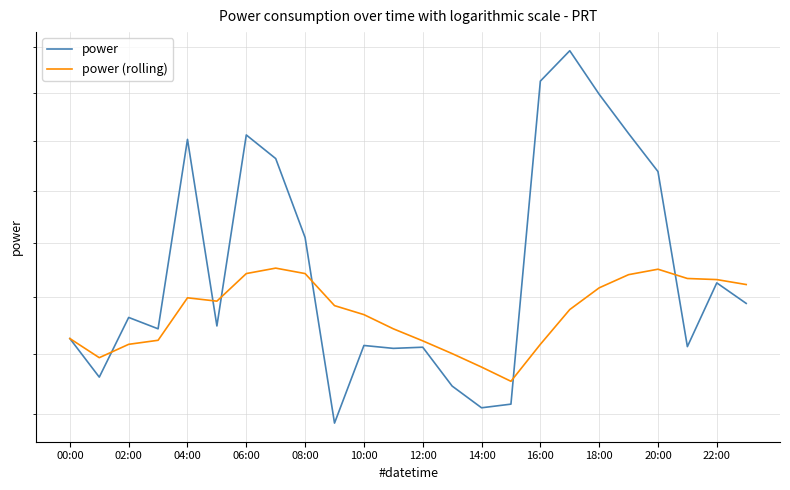

Reading right to left, transcribe all the data shown in this chart.

power: 21.9	22.3	21.1	24.4	25.1	26.0	26.9	26.2	20.2	20.1	20.5	21.1	21.1	21.1	19.9	23.1	24.6	25.1	21.5	25.0	21.4	21.6	20.6	21.3
power (rolling): 22.2	22.3	22.3	22.5	22.4	22.2	21.8	21.2	20.5	20.8	21.0	21.2	21.4	21.7	21.9	22.4	22.5	22.4	21.9	22.0	21.2	21.2	20.9	21.3